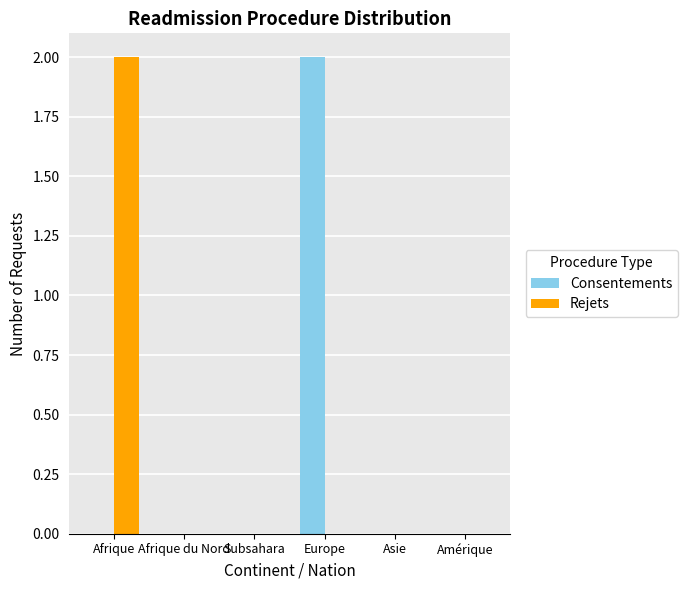

Is the value of Rejets at Afrique greater than the value of Consentements at Amérique?

Yes